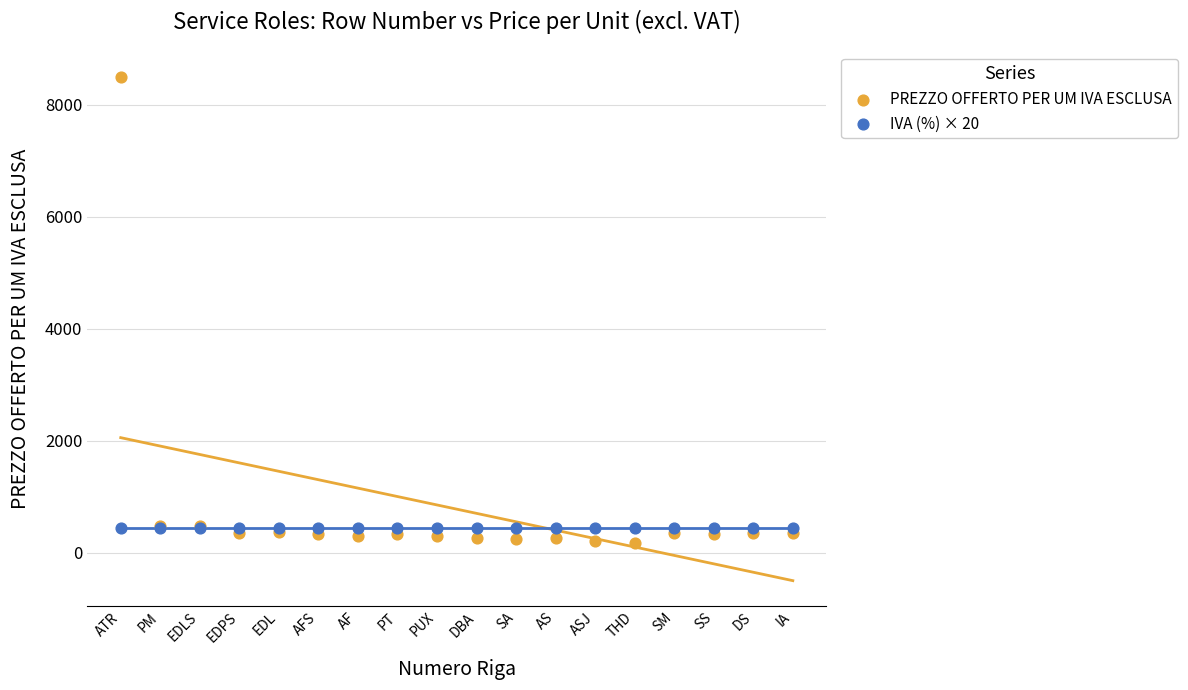

Which series contains the highest Y value?

PREZZO OFFERTO PER UM IVA ESCLUSA